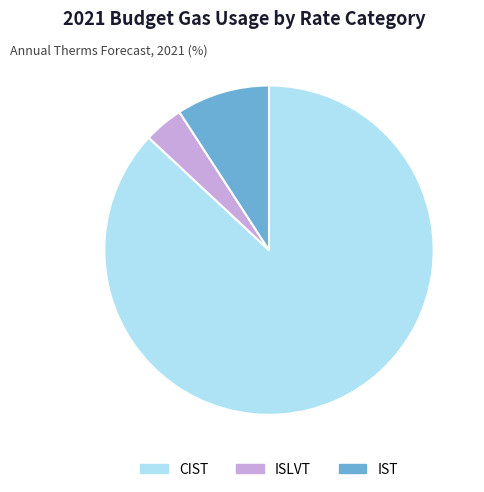

What is the smallest slice in the pie chart?

ISLVT